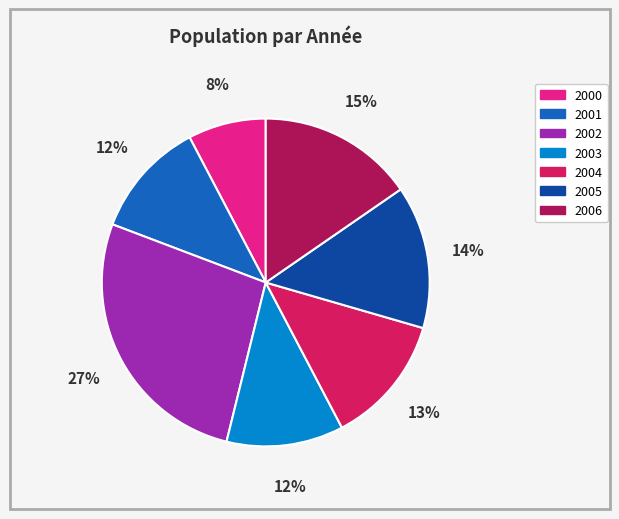

Which slice is the smallest?

2000